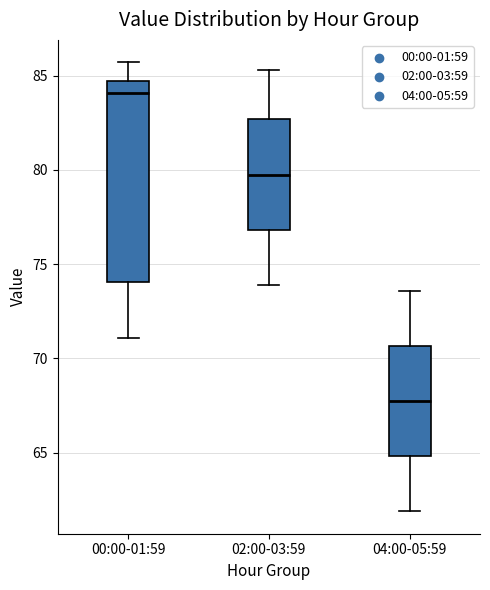

Which box has the lowest median line?

04:00-05:59